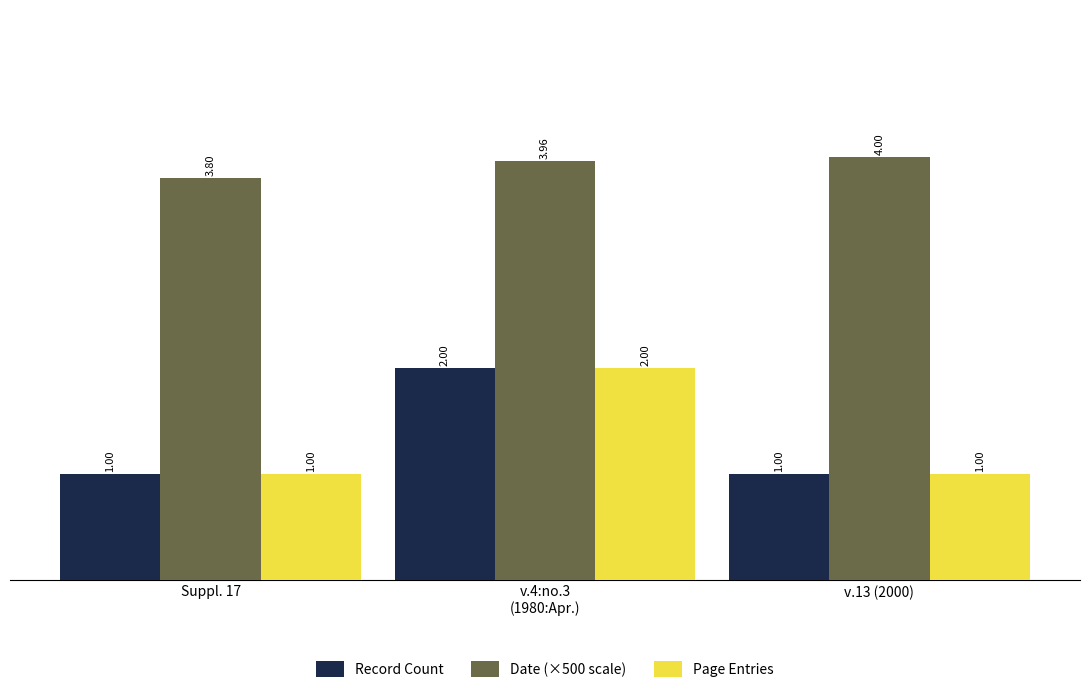

What value does the Date (×500 scale) series have at v.13 (2000)?

4.0